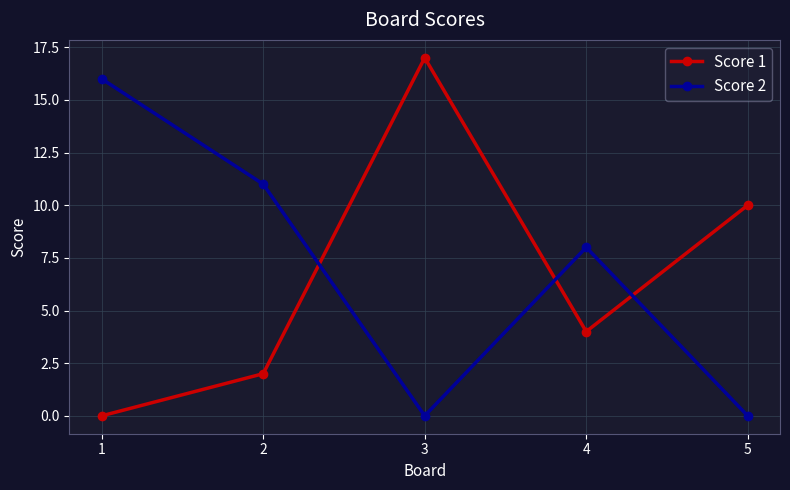

Between 2 and 4, which series saw the biggest shift?

Score 2